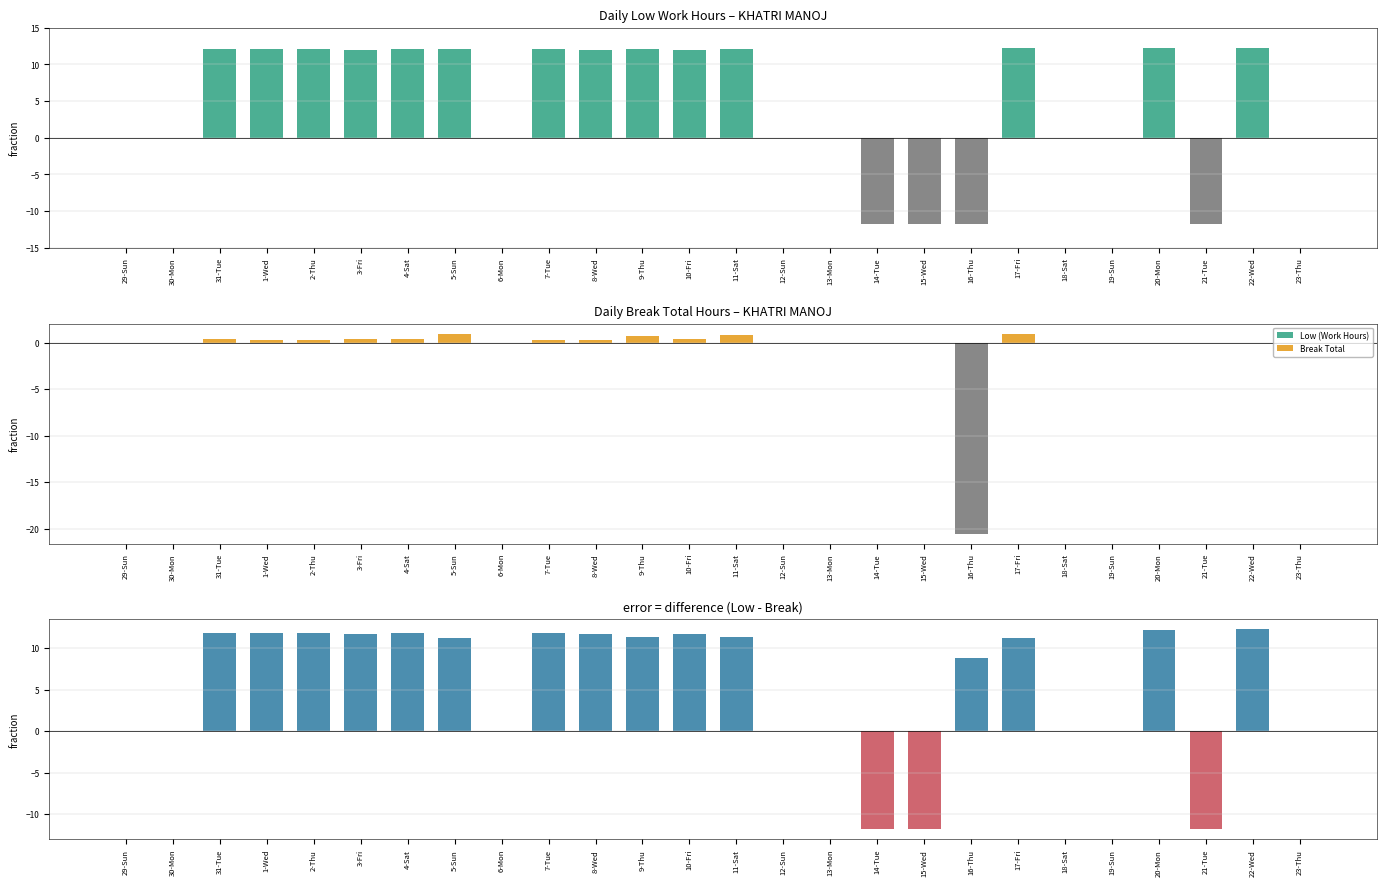

True or false: Low minus Break has a value of 11.2 at 17-Fri.

True